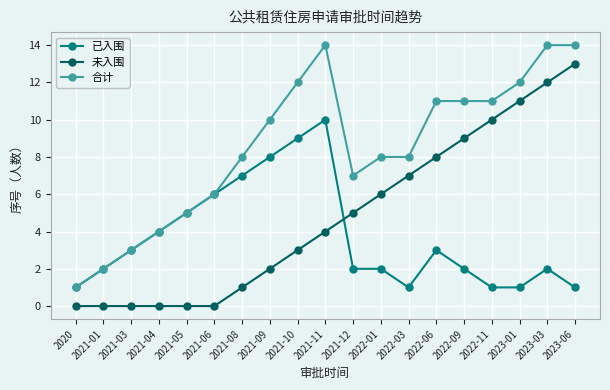

Between 2021-03 and 2021-09, which series saw the biggest shift?

合计